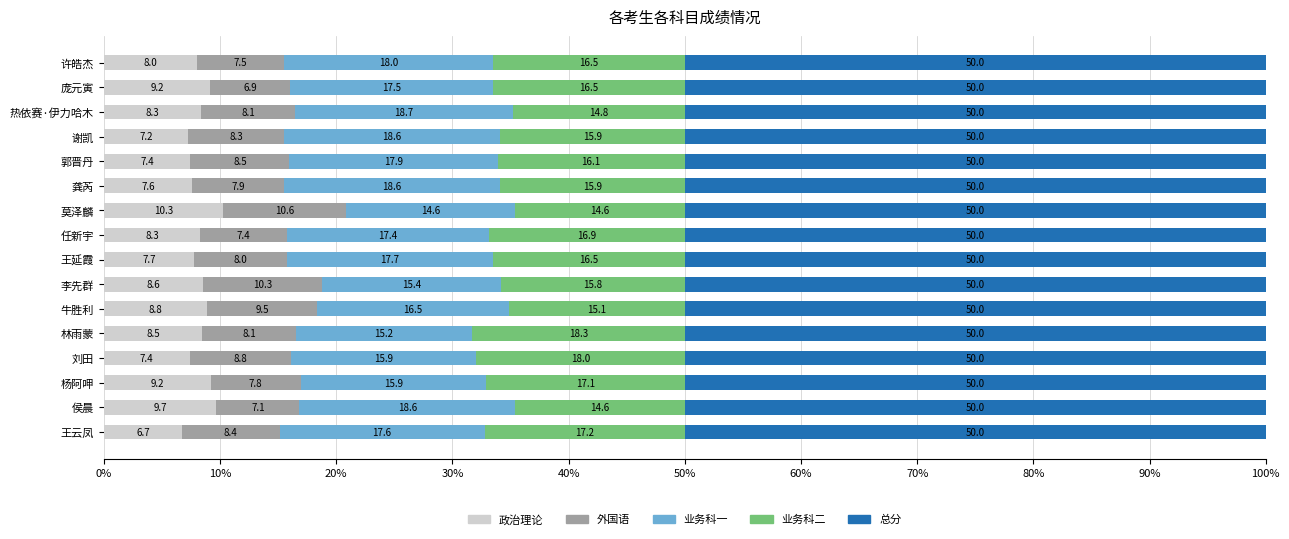

What is the maximum value for 政治理论?

10.3